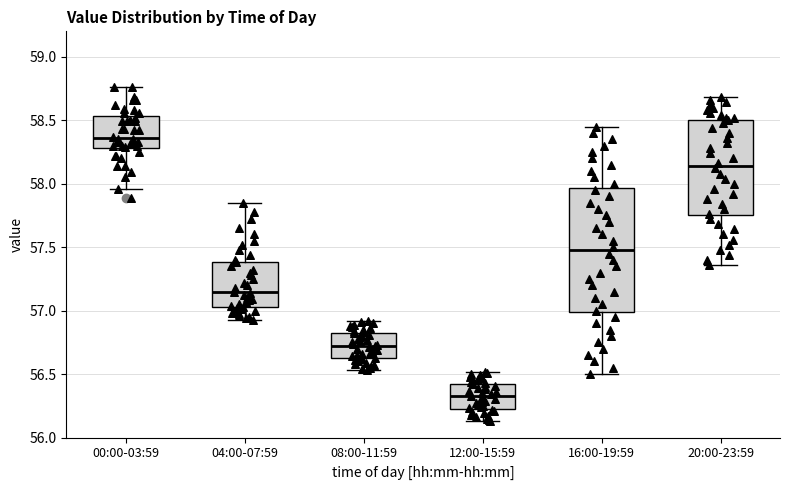

Reading left to right, read every box against the y-axis: the position of its median line, the range the box covers, and the ends of its whiskers. The values are not printed on the chart, so give them approximately, as read against the axis.

00:00-03:59: median 58.35, box 58.30 to 58.55, whiskers 57.95 to 58.75
04:00-07:59: median 57.15, box 57.05 to 57.40, whiskers 56.95 to 57.85
08:00-11:59: median 56.75, box 56.65 to 56.80, whiskers 56.55 to 56.90
12:00-15:59: median 56.35, box 56.25 to 56.40, whiskers 56.15 to 56.50
16:00-19:59: median 57.50, box 57.00 to 57.95, whiskers 56.50 to 58.45
20:00-23:59: median 58.15, box 57.75 to 58.50, whiskers 57.35 to 58.70